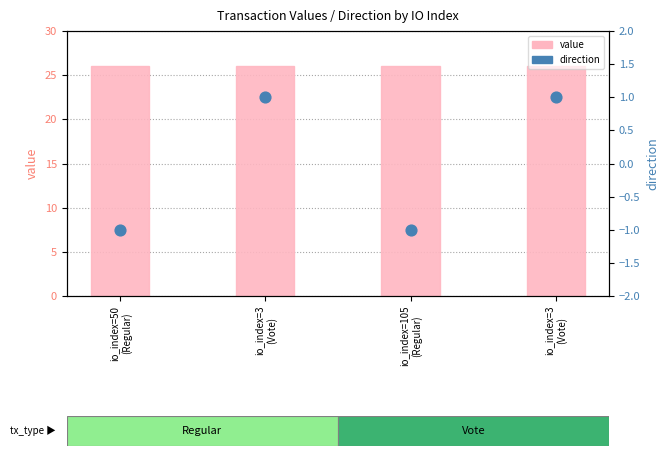

Which series has the largest total across all categories?

value